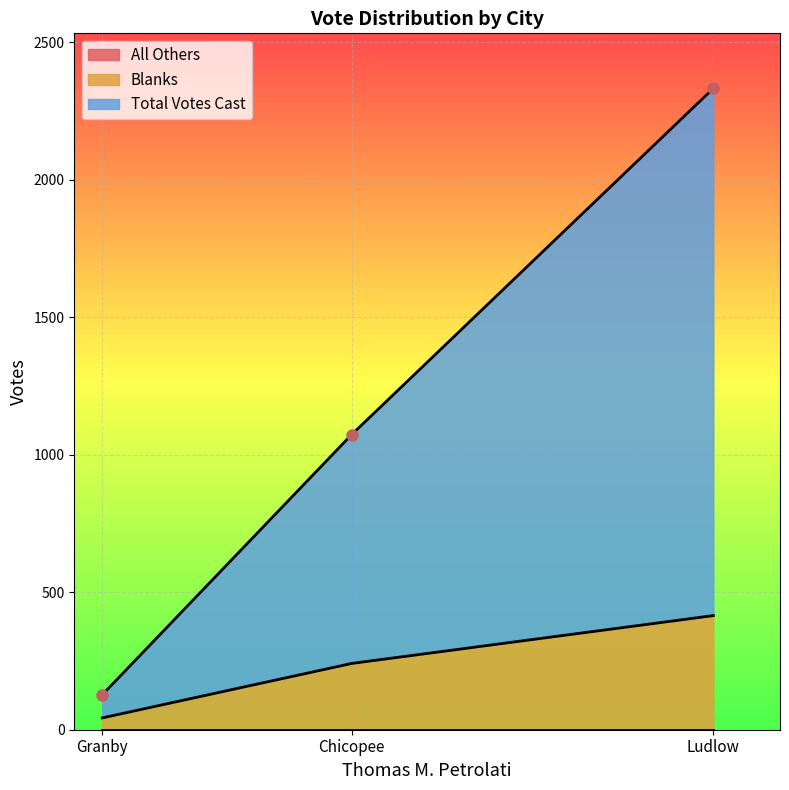

What is the value of the Total Votes Cast point at the 3rd from the left?

2332